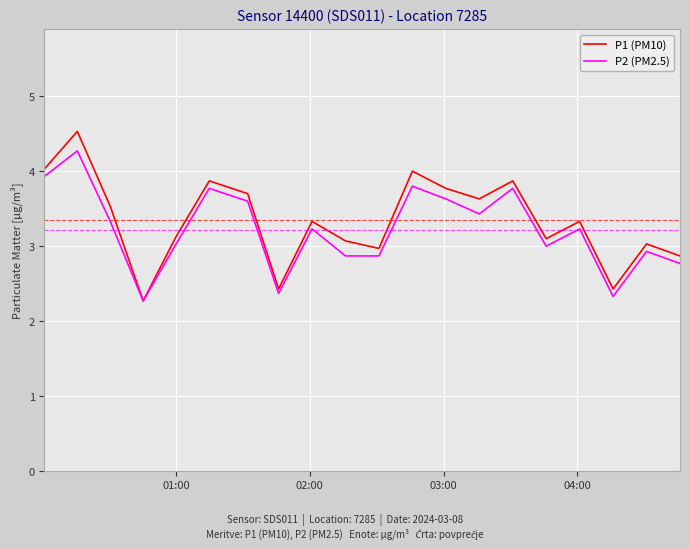

Which series has the widest spread of values?

P1 (PM10)